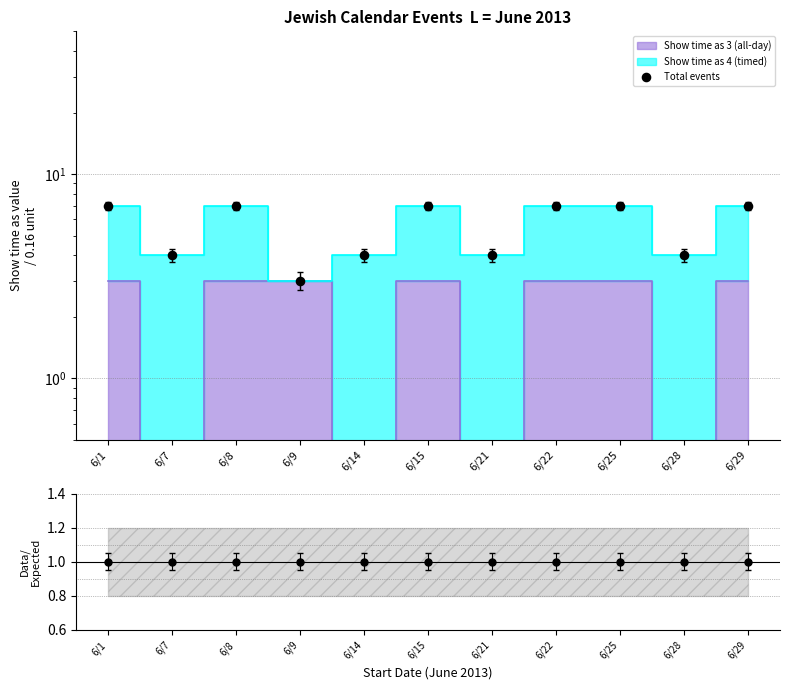

Which series has the largest total across all categories?

Total events